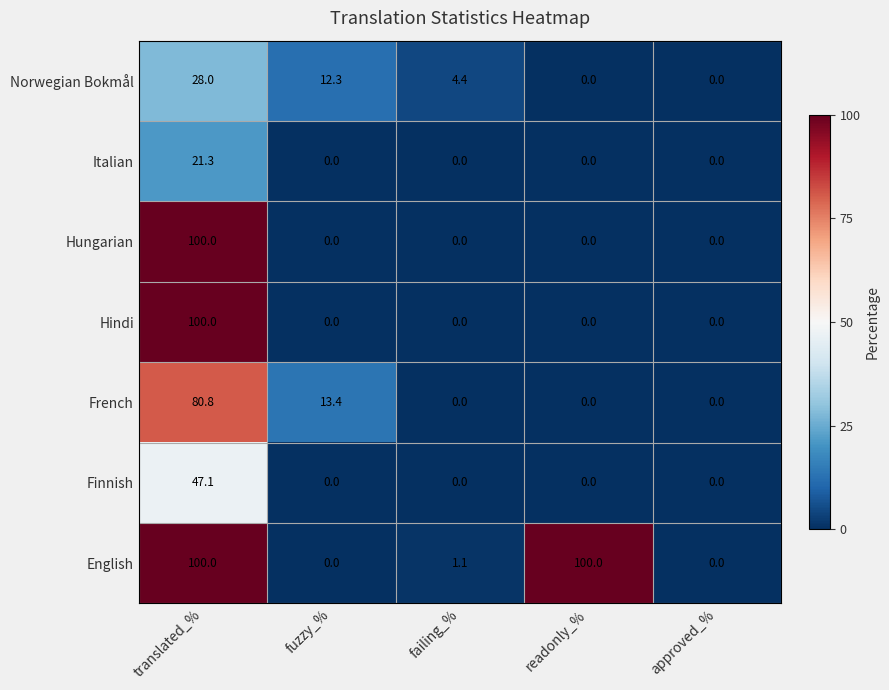

Where is Norwegian Bokmål nearest to the value 14?

fuzzy_%